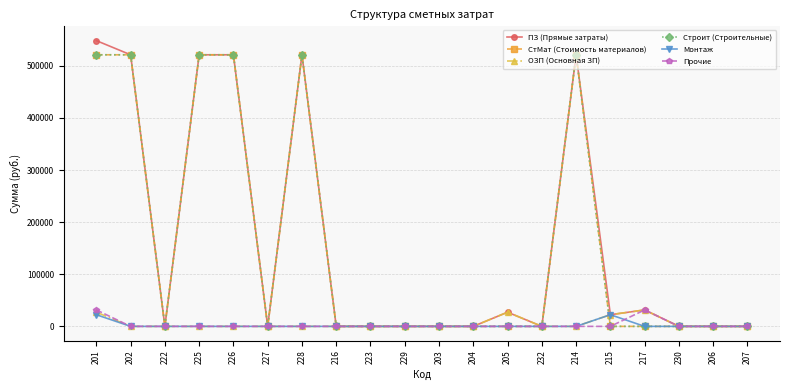

Is the value of Монтаж at 222 greater than the value of Строит (Строительные) at 232?

No